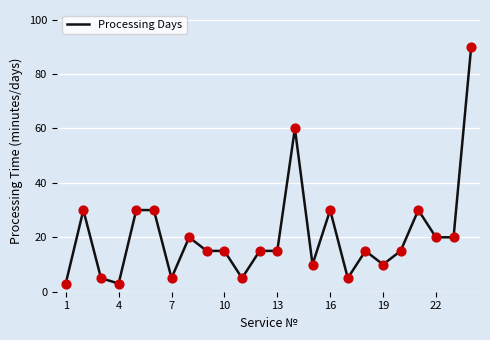

What is the maximum value shown in the chart?

90